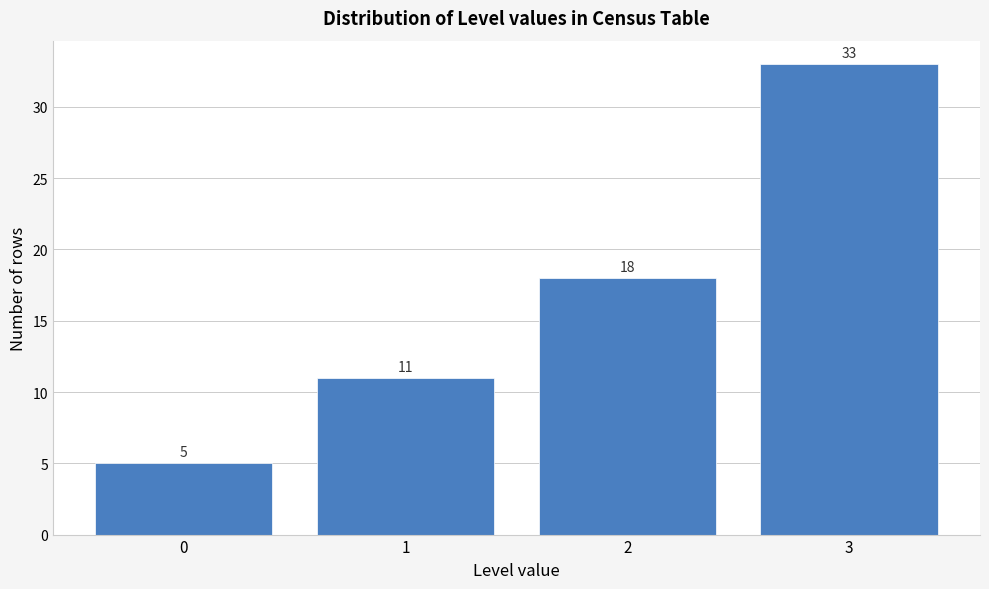

Reading right to left, extract all data points from this chart.

3=33	2=18	1=11	0=5